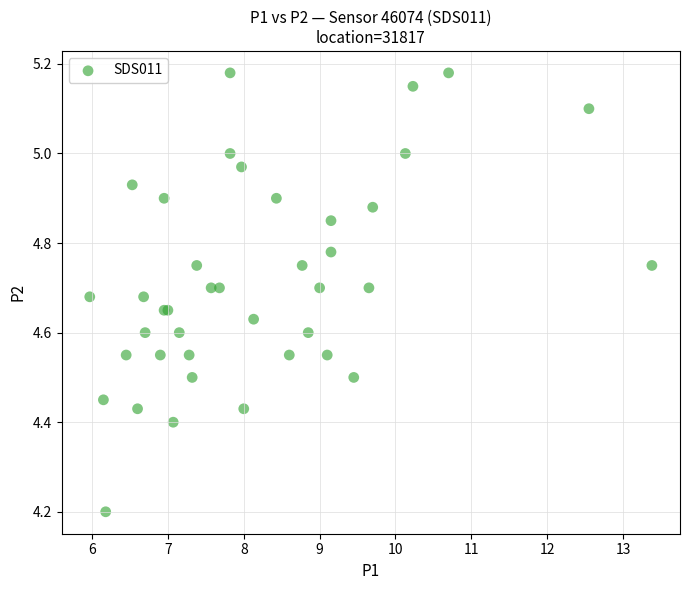

What Y value in the scatter plot is closest to 4?

4.2